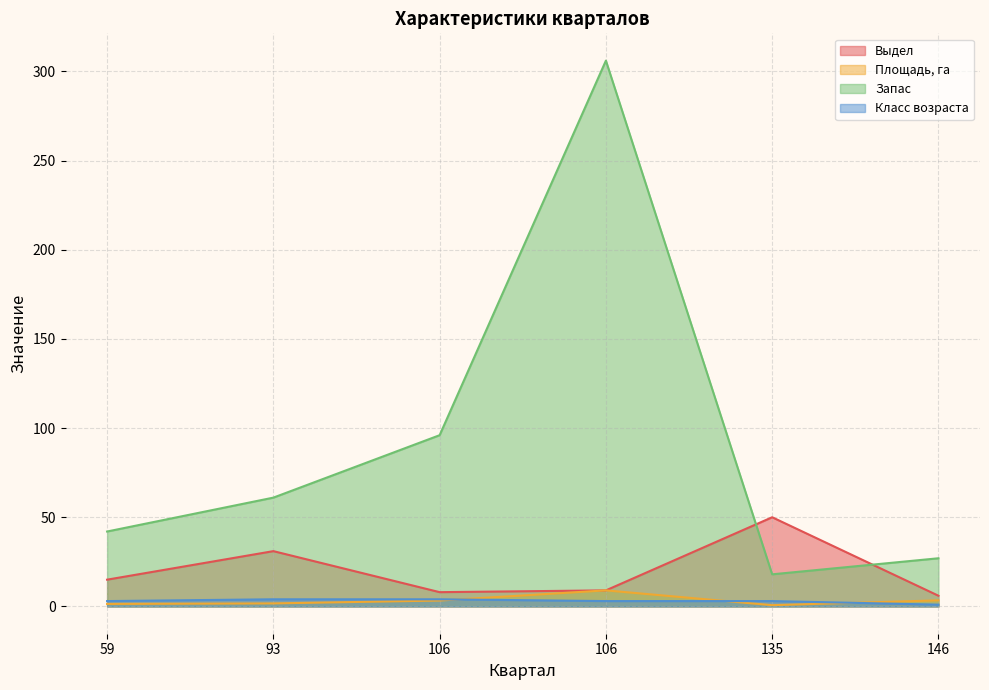

Does the chart display data point markers on the line(s)?

No